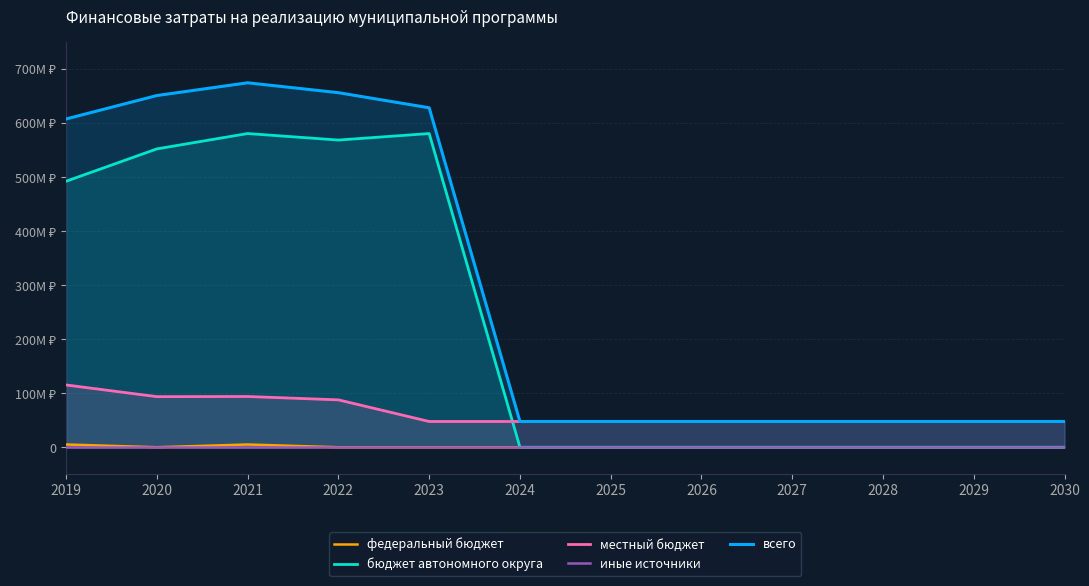

Read the местный бюджет value at 2020.

93624917.0